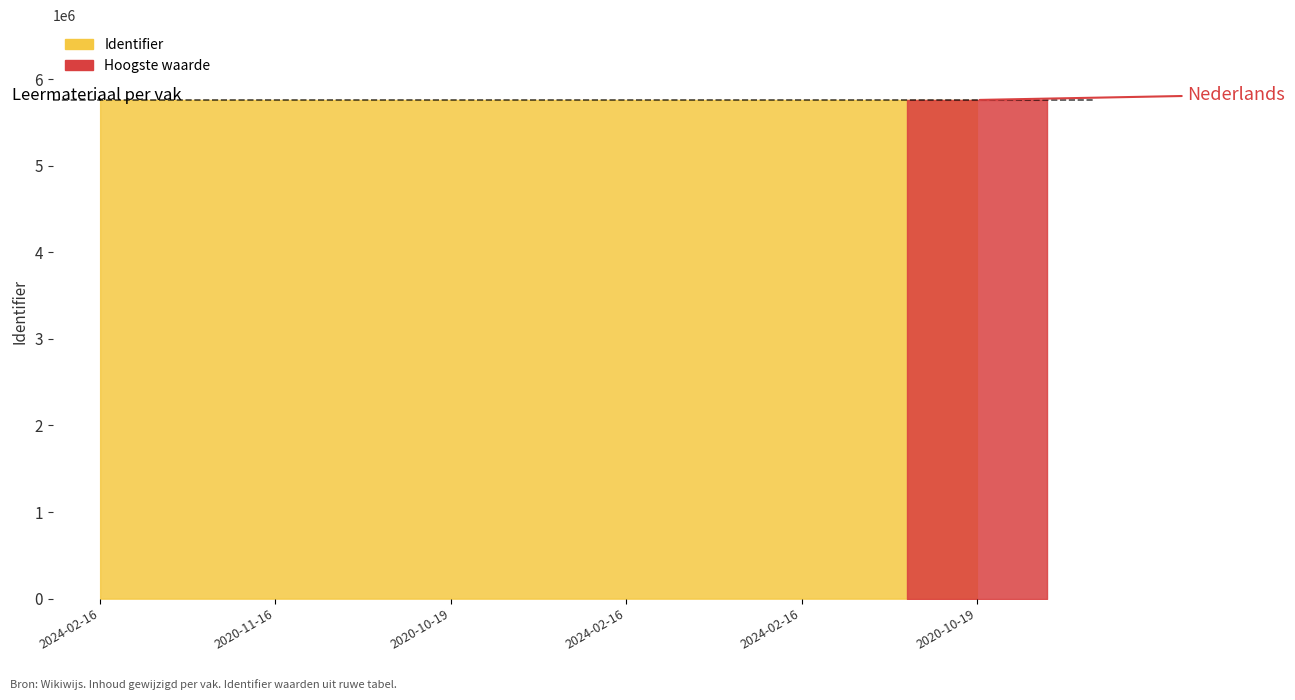

Does the chart display data point markers on the line(s)?

No